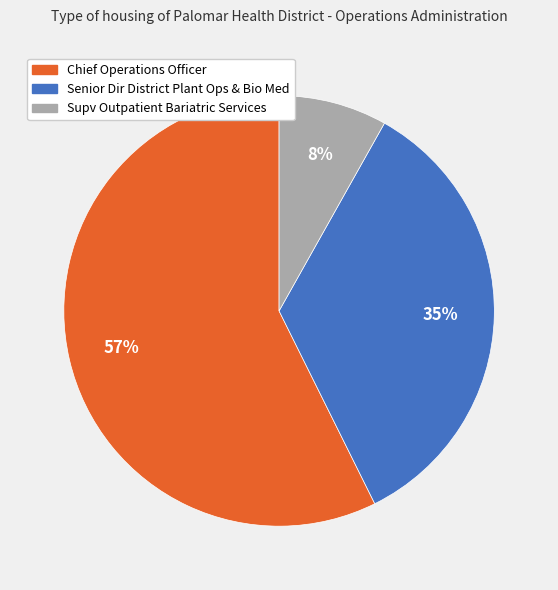

Is it true that Supv Outpatient Bariatric Services is 1% of the pie?

False